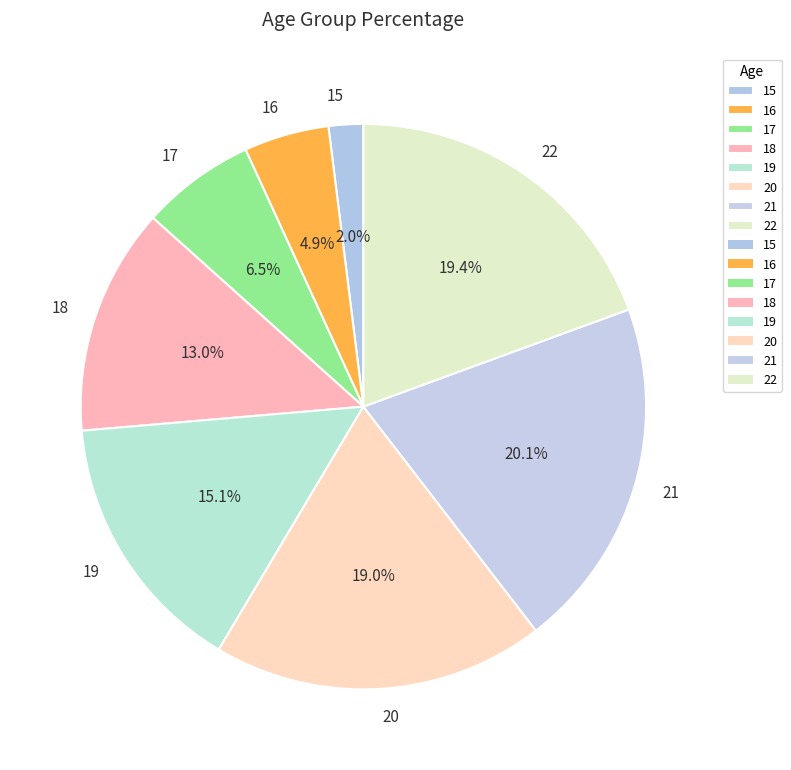

How many slices are in this pie chart?

8